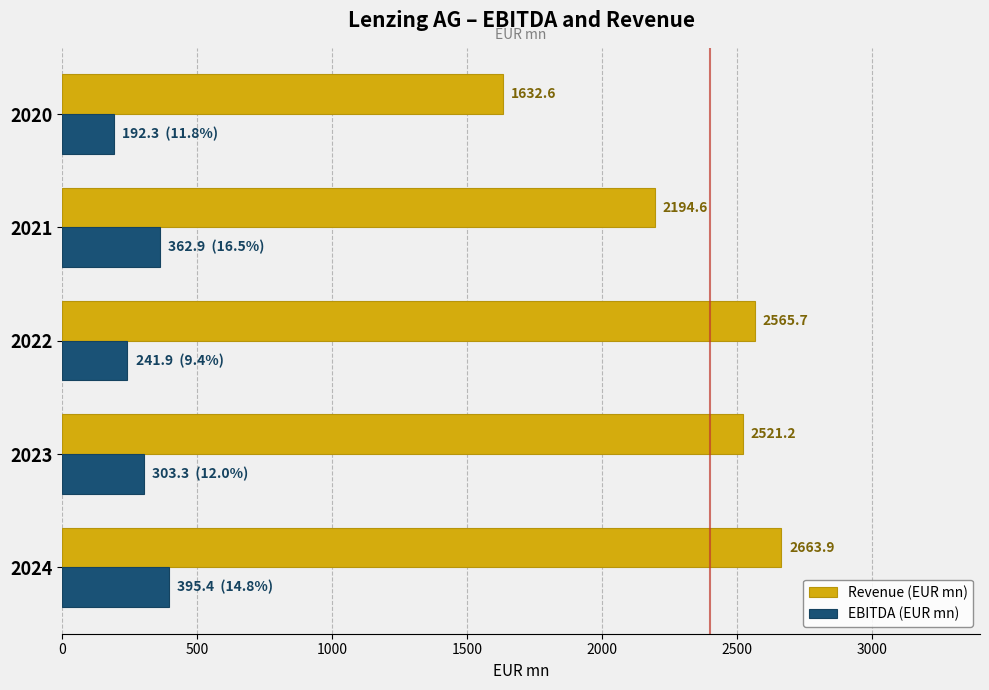

What is the sum of all Revenue (EUR mn) values?

11578.0